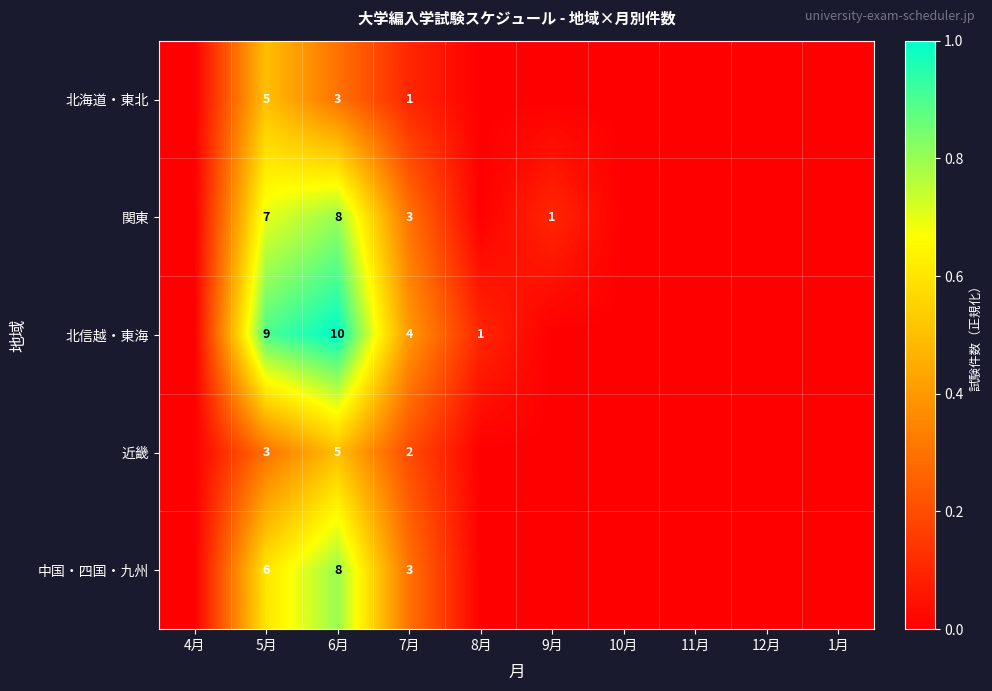

What is the total value across all series at 7月?

13